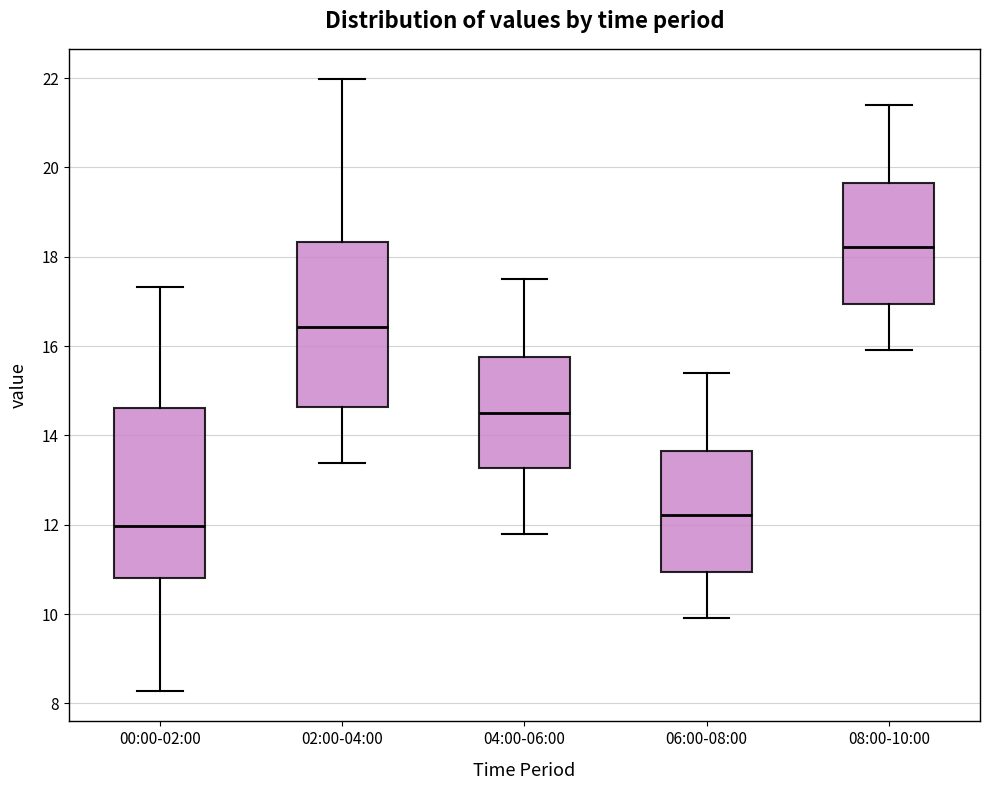

Reading left to right, read every box against the y-axis: the position of its median line, the range the box covers, and the ends of its whiskers. The values are not printed on the chart, so give them approximately, as read against the axis.

00:00-02:00: median 12.0, box 10.8 to 14.6, whiskers 8.2 to 17.4
02:00-04:00: median 16.4, box 14.6 to 18.4, whiskers 13.4 to 22.0
04:00-06:00: median 14.6, box 13.2 to 15.8, whiskers 11.8 to 17.6
06:00-08:00: median 12.2, box 11.0 to 13.6, whiskers 10.0 to 15.4
08:00-10:00: median 18.2, box 17.0 to 19.6, whiskers 16.0 to 21.4